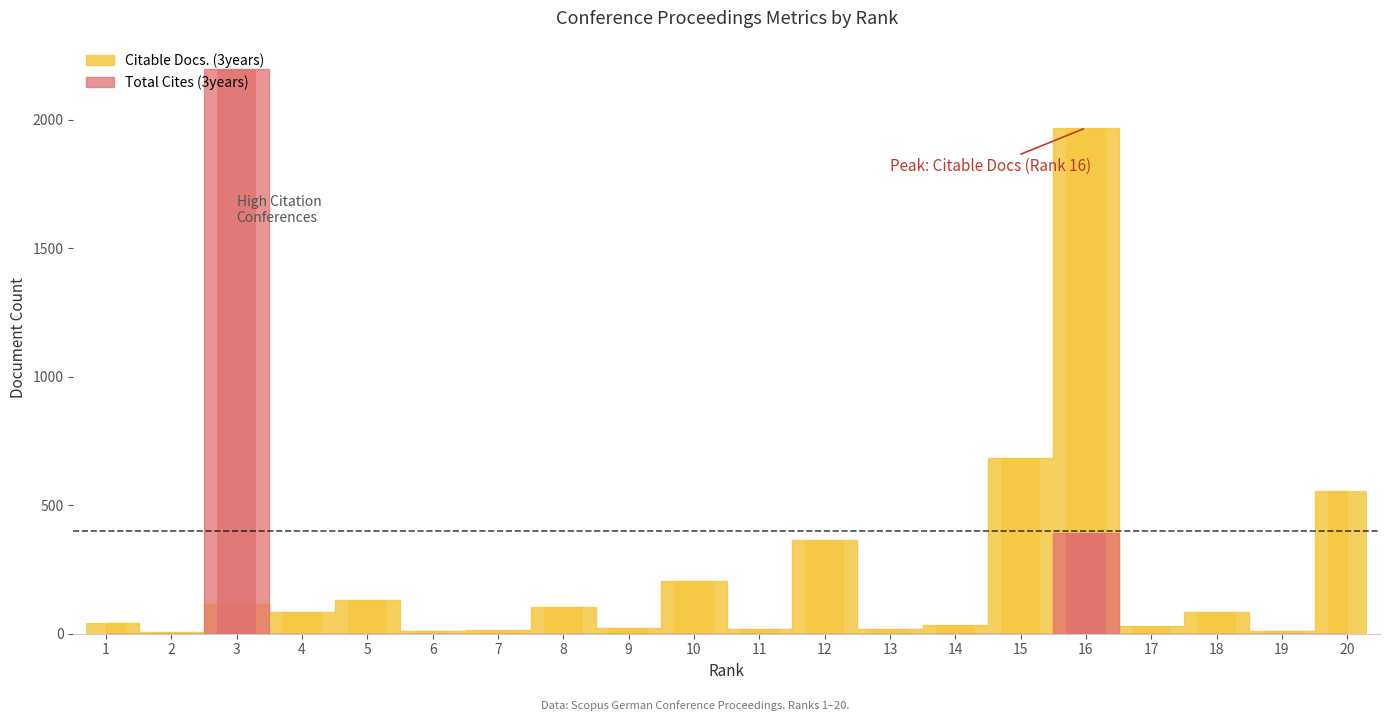

How many distinct data groups are displayed?

2